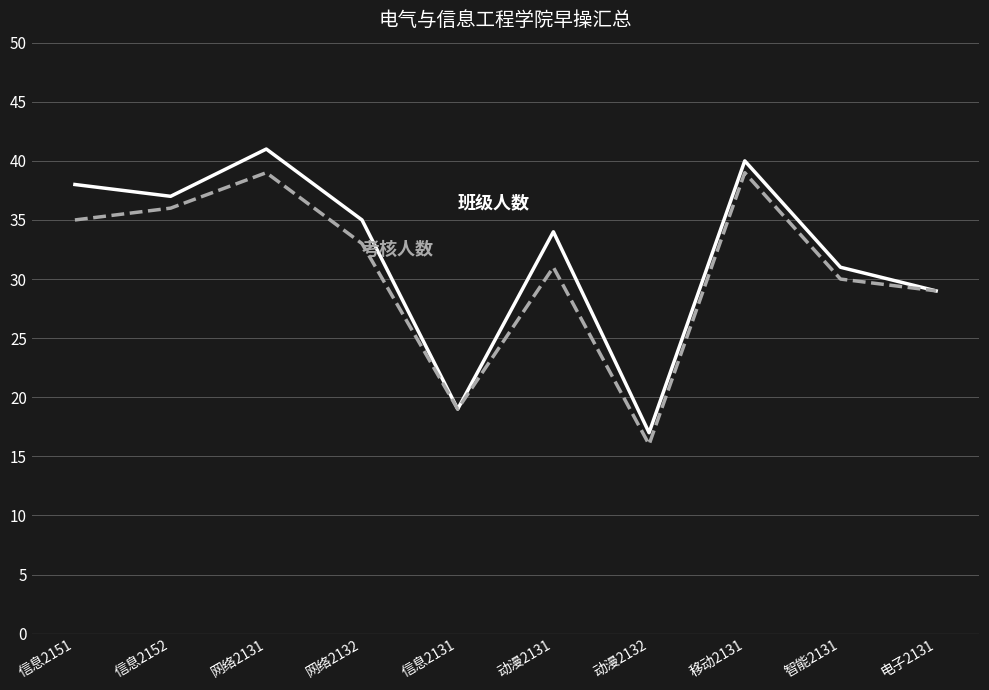

What is the total value across all series at 动漫2131?

65